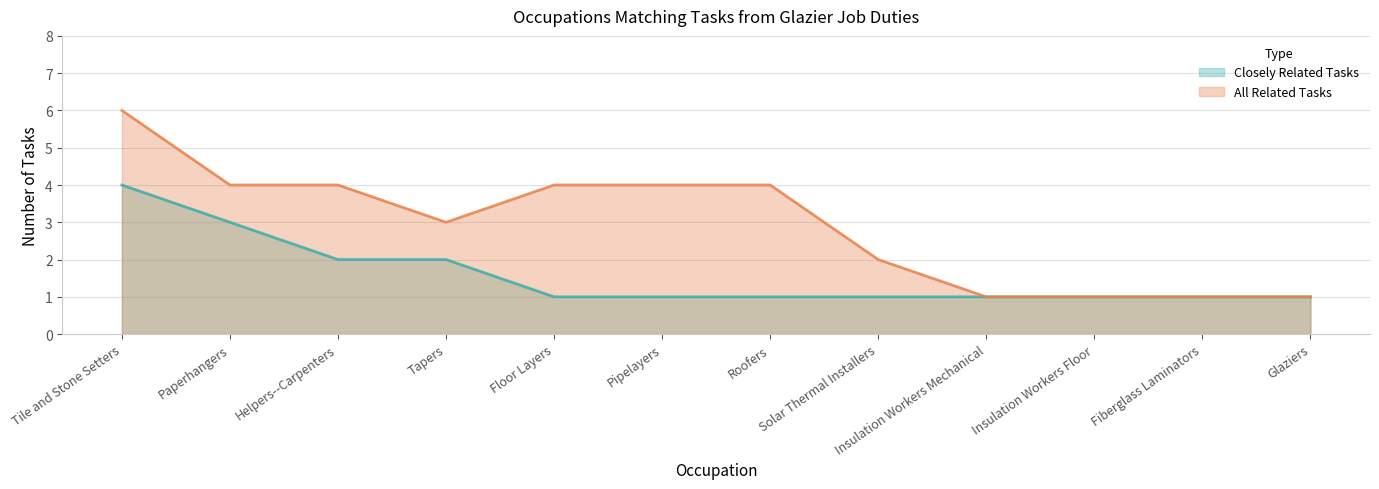

Which category has the lowest value in the All Related Tasks series?

Insulation Workers Mechanical